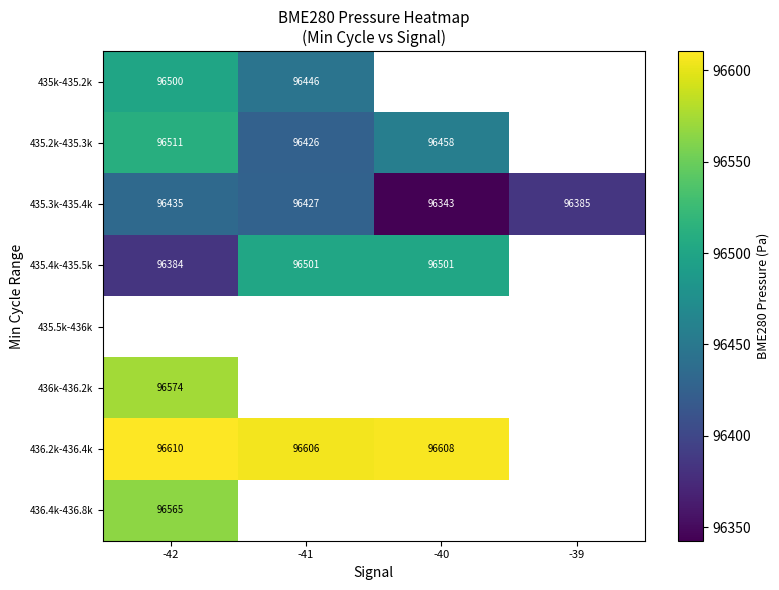

At which label is 436k-436.2k closest to 96573?

-42